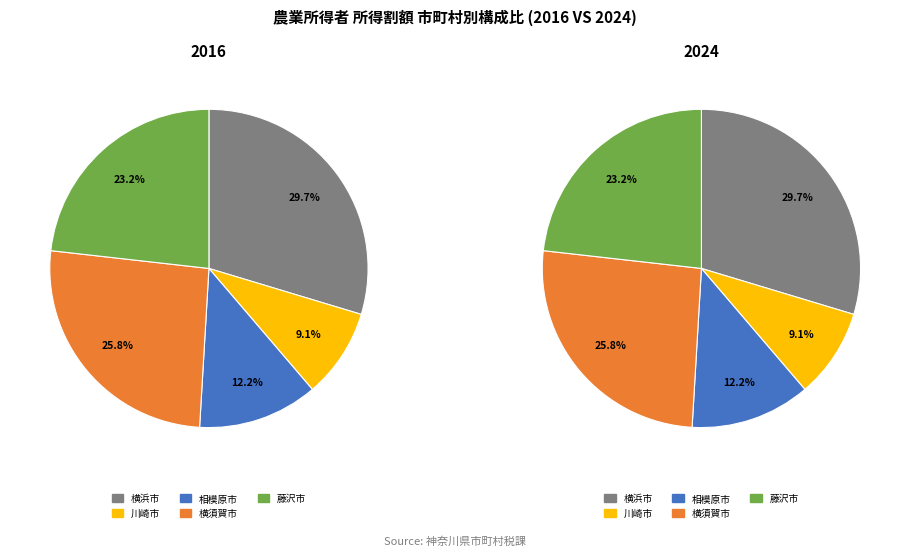

Does 藤沢市 represent more than half of the total?

No